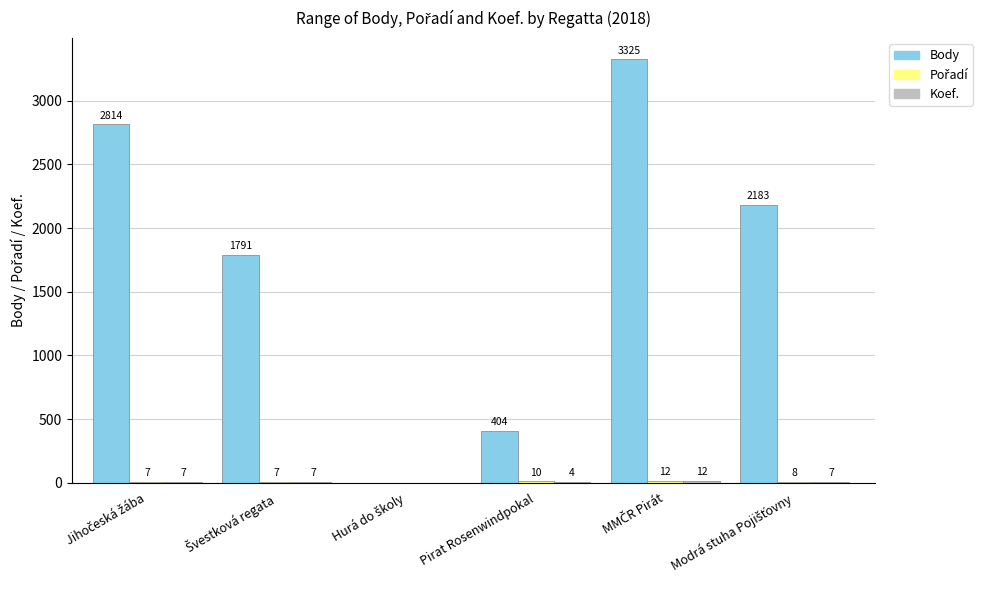

The Body series shows 404 at Pirat Rosenwindpokal. True or false?

True